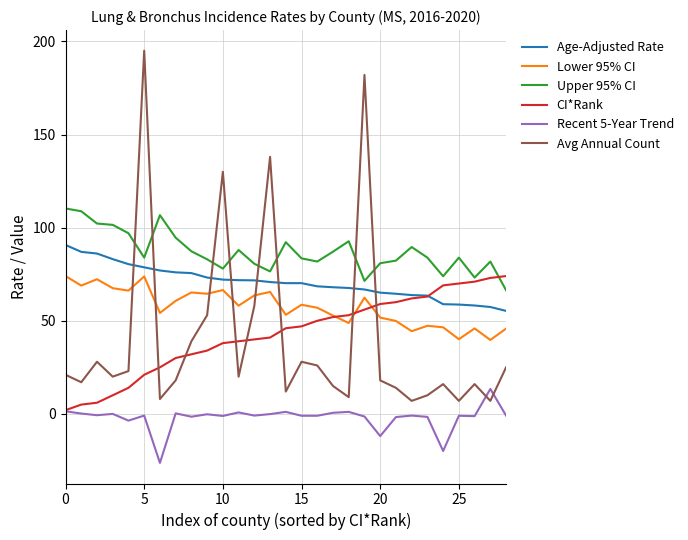

Which series has the largest range (max minus min)?

Avg Annual Count